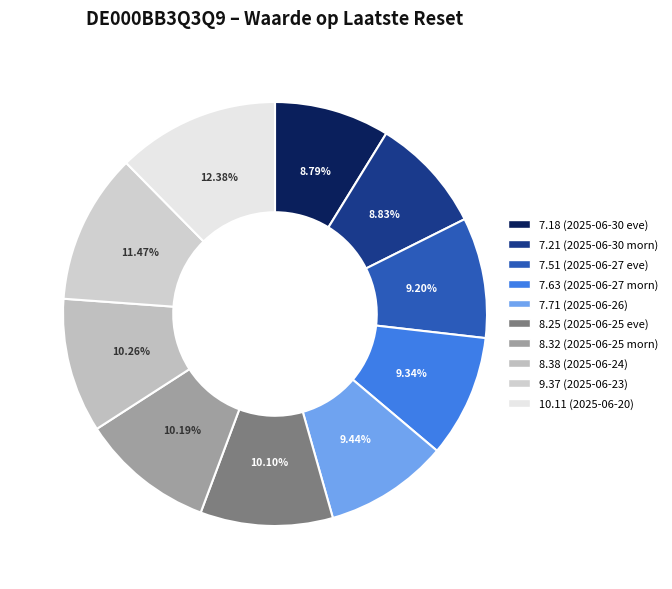

What is the total percentage of 8.38 and 8.32?

20.4%